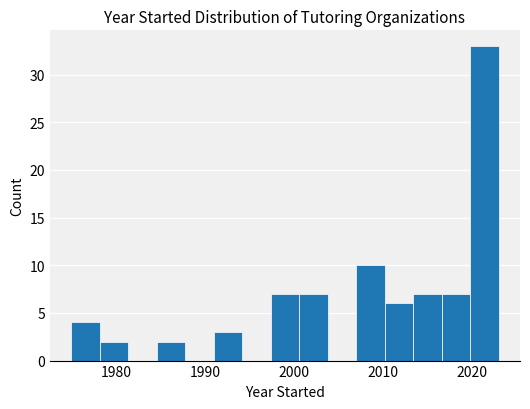

Read against the x-axis, roughly where is the centre of the tallest bar?

2021